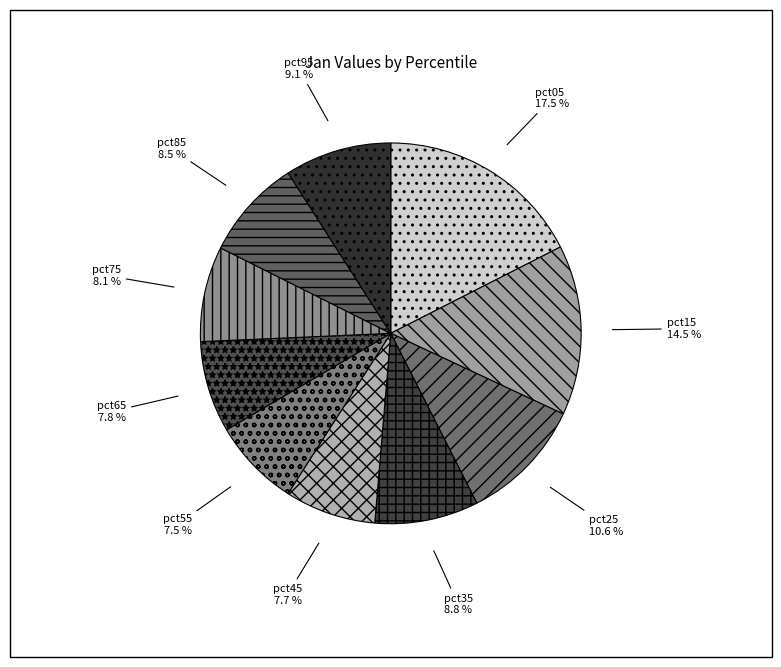

Which has a higher value, pct95 or pct45?

pct95